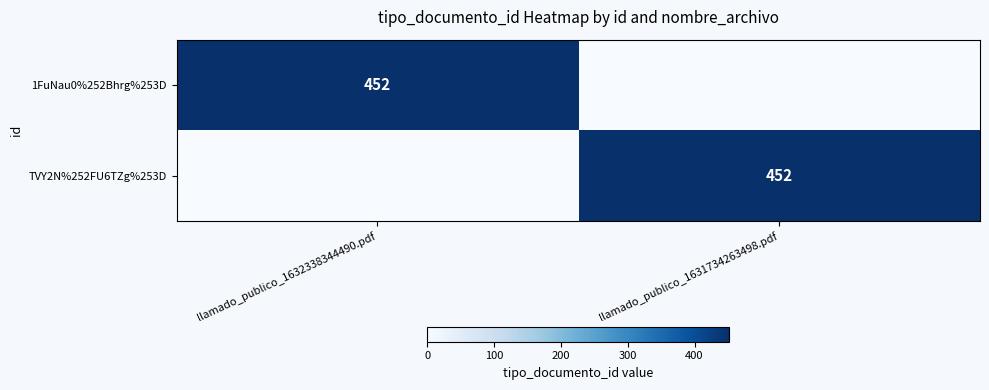

Which category has the highest value across all series?

llamado_publico_1632338344490.pdf